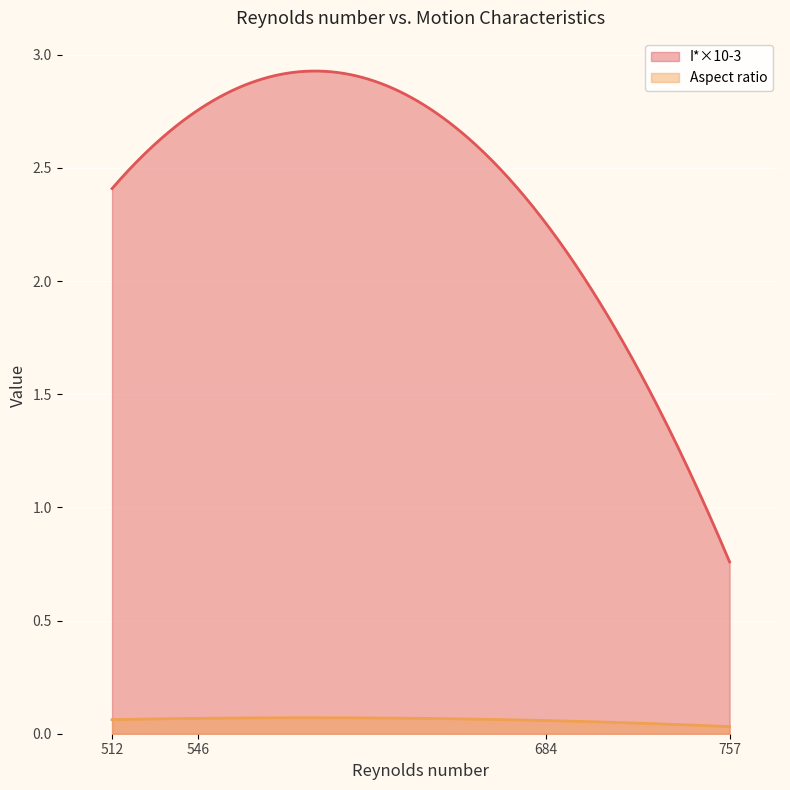

Rank the series by their maximum value, from highest to lowest.

I*×10-3, Aspect ratio